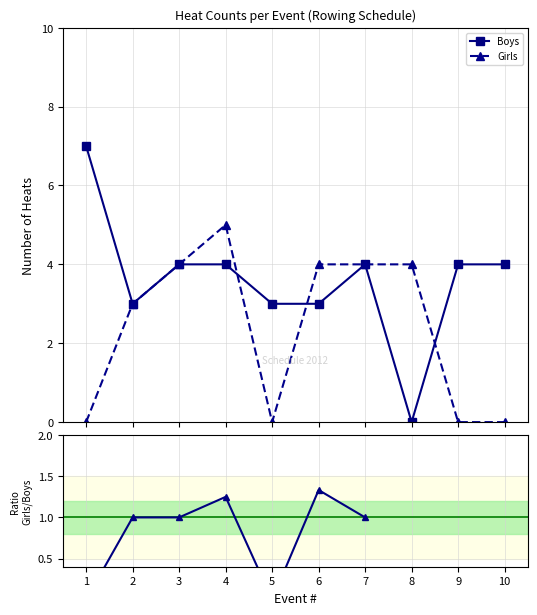

How many interior local peaks does the Ratio Girls/Boys series have?

2